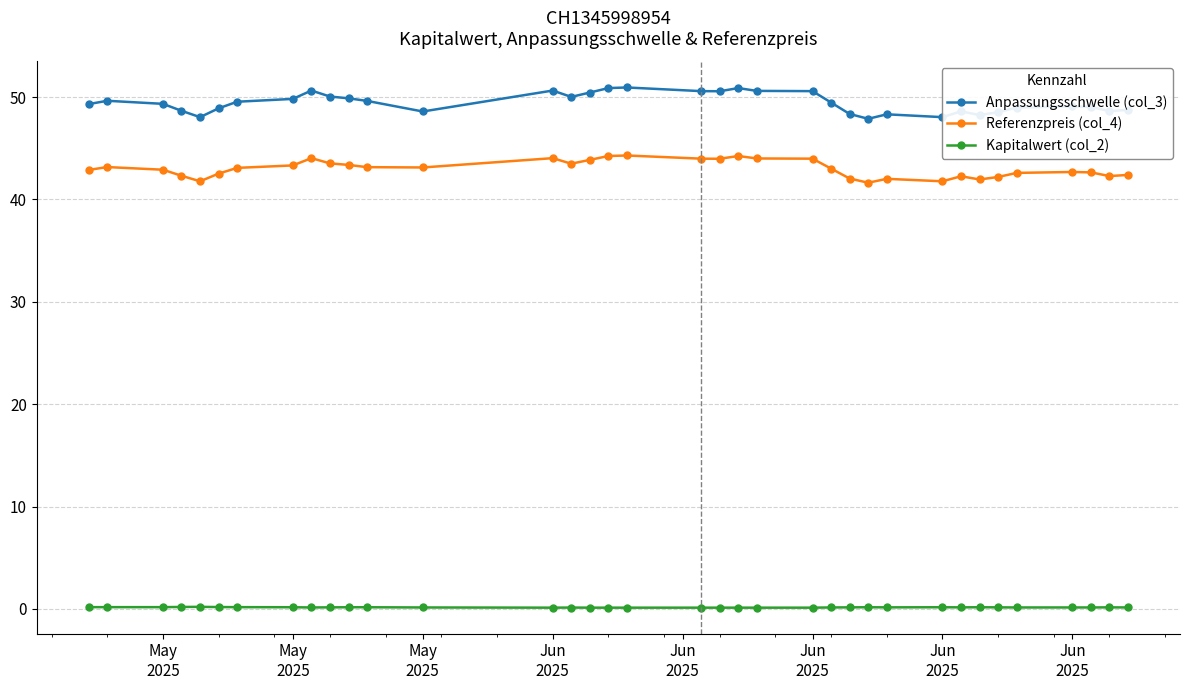

True or false: Anpassungsschwelle (col_3) has more than 1 points higher than both neighbors.

True